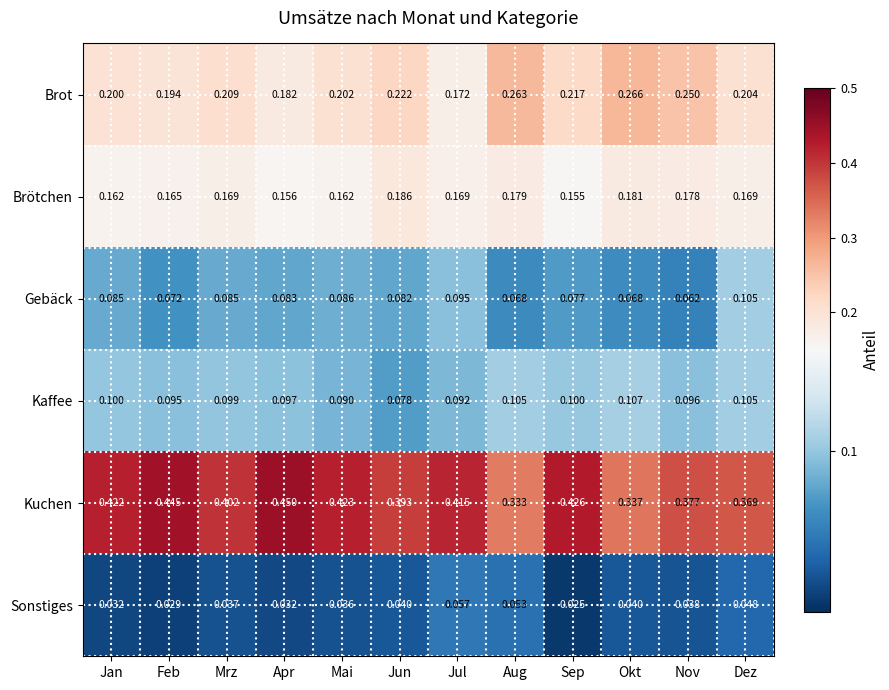

At how many categories does at least one series exceed 0?

12